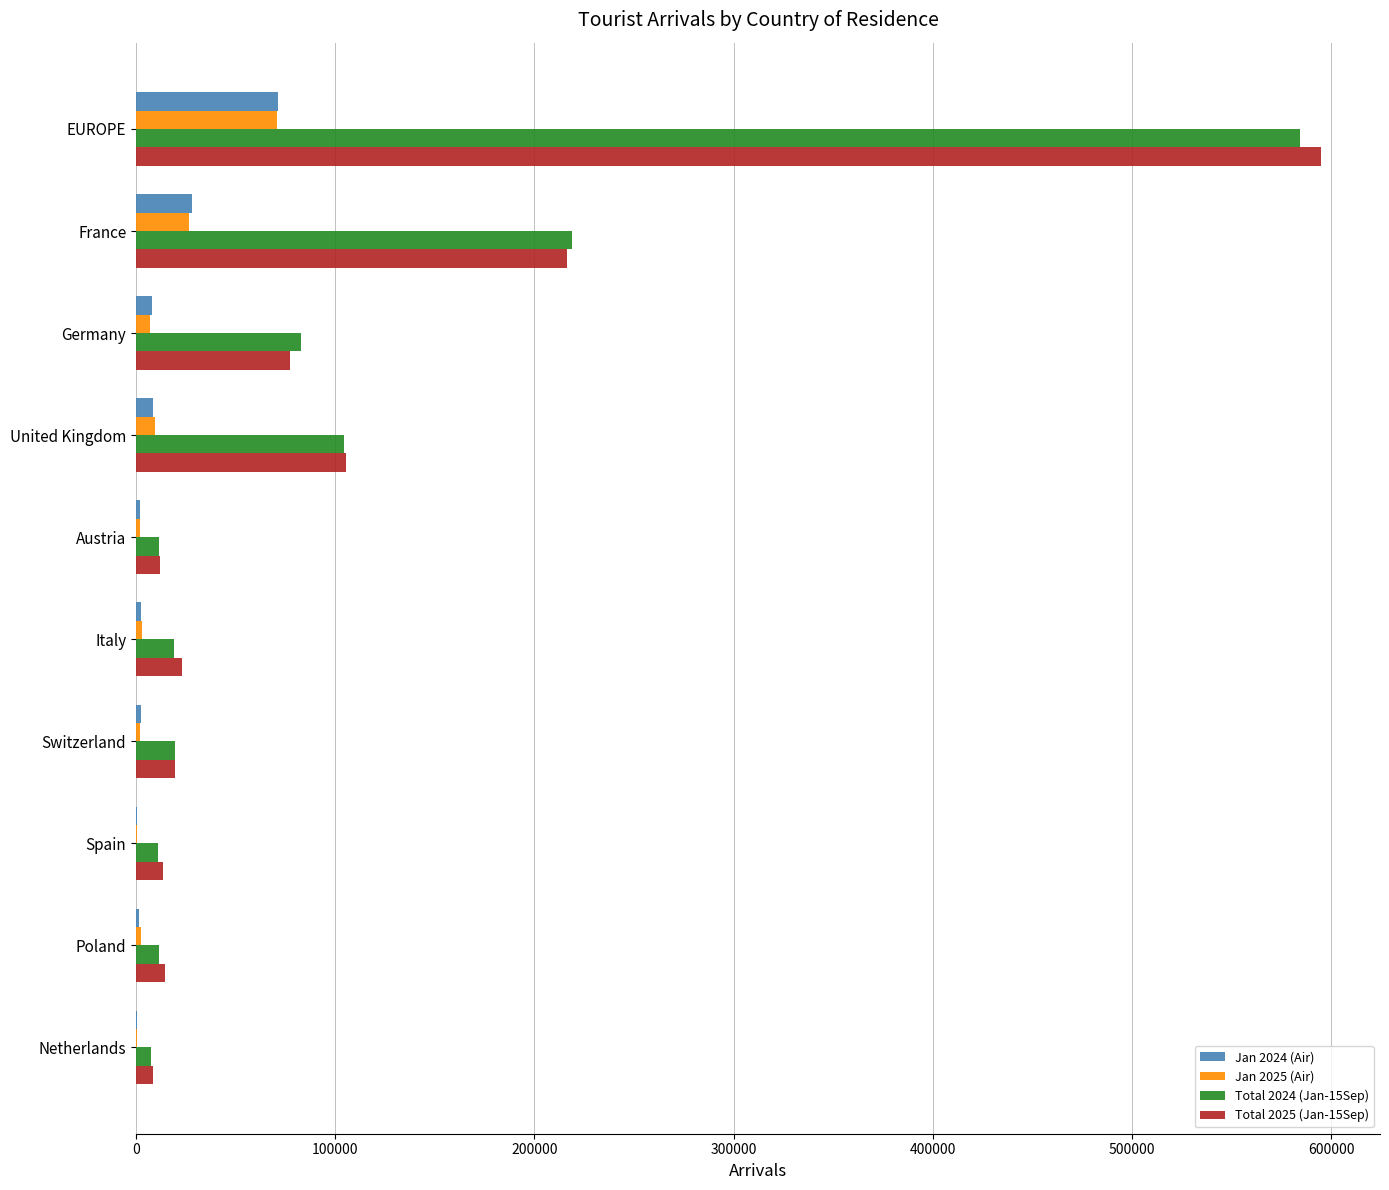

At which category is the sum across all series the highest?

EUROPE